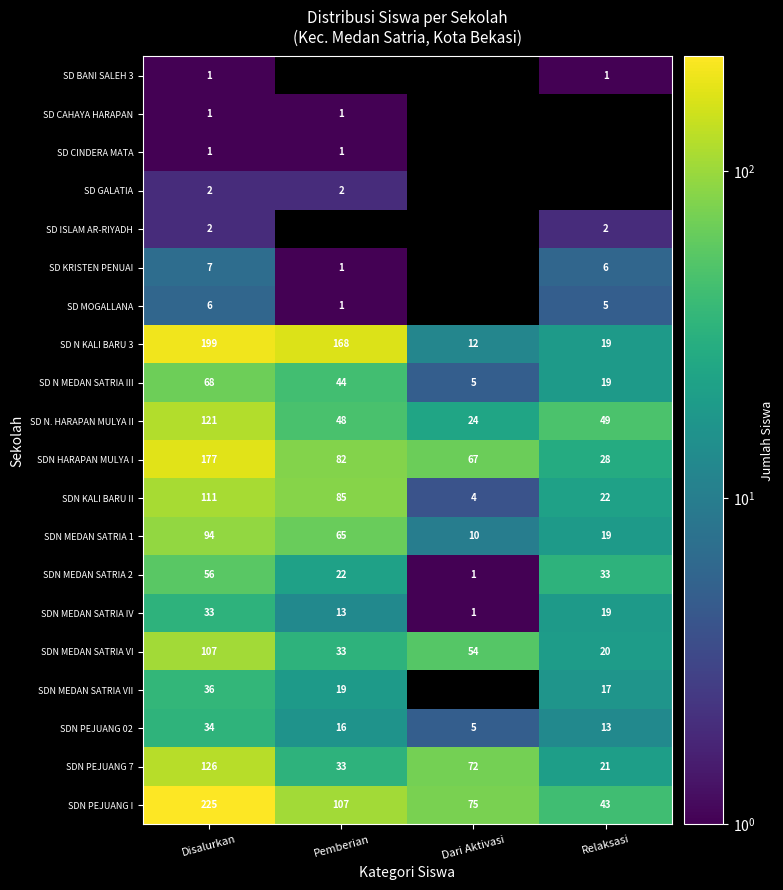

At which category does the chart reach its peak across all series?

Disalurkan